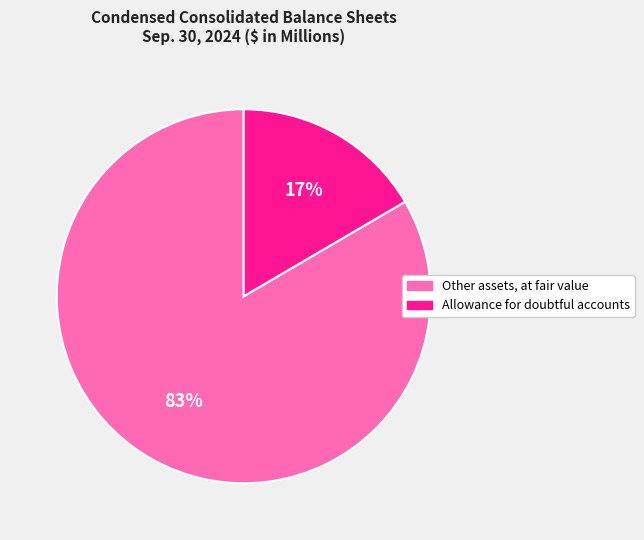

To the nearest percent, what is the combined percentage of Allowance for doubtful accounts and Other assets, at fair value?

100%